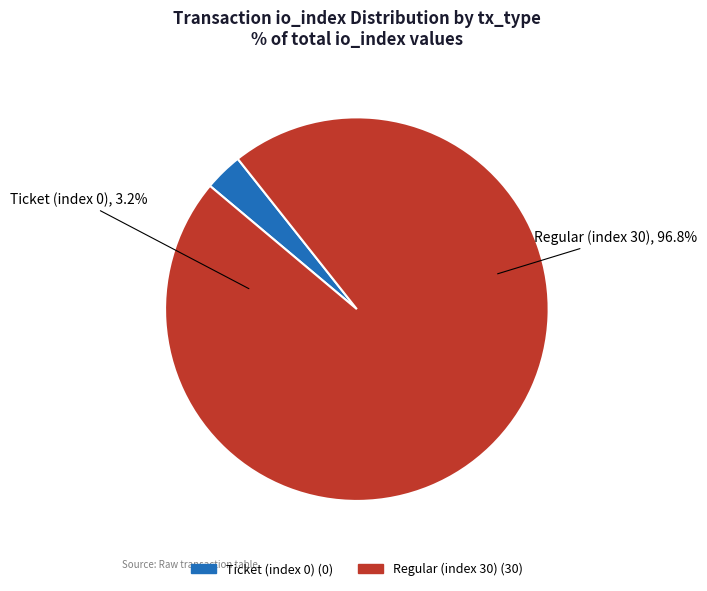

Does any single category account for the majority?

Yes